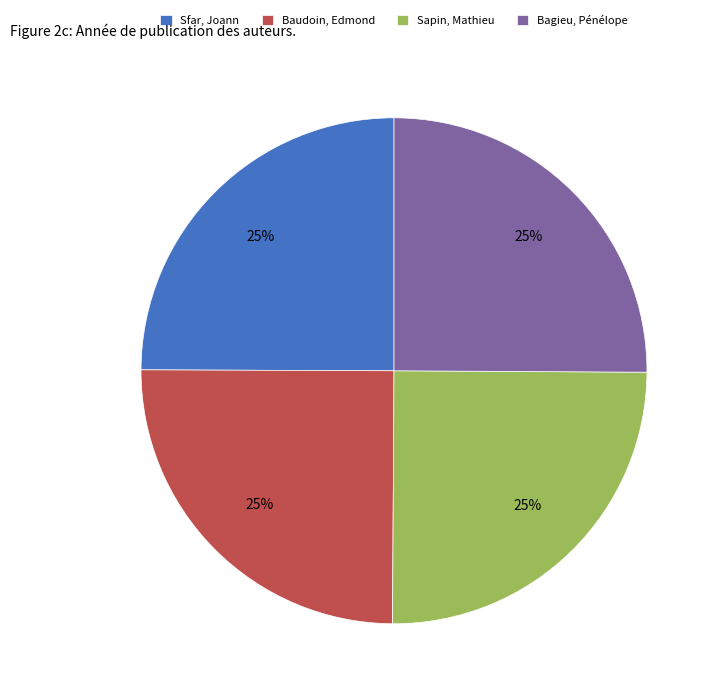

The Baudoin, Edmond slice represents 25% of the pie. True or false?

True